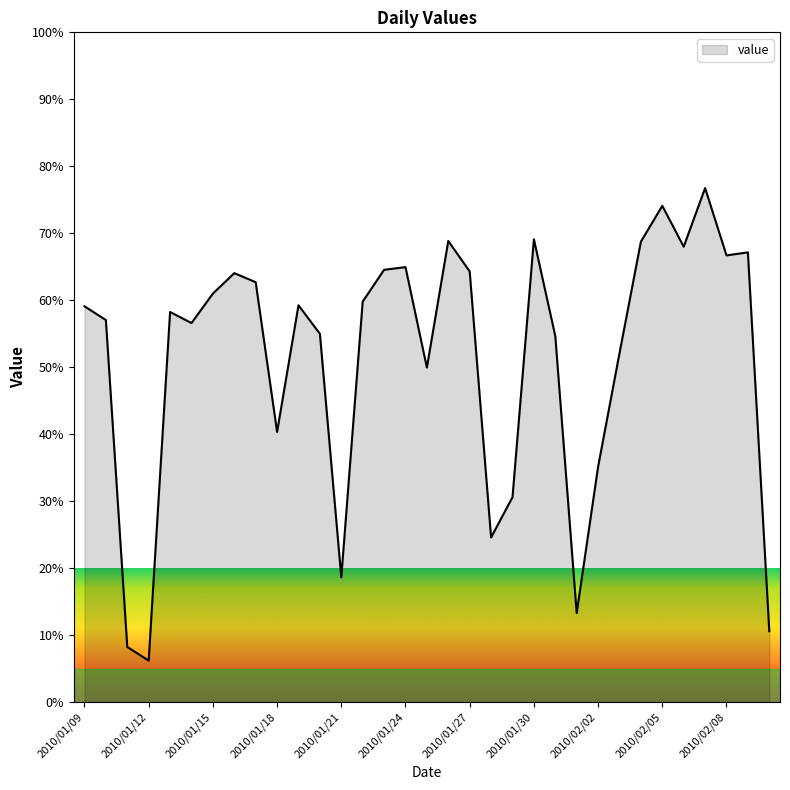

What is the greatest value displayed?

76.8